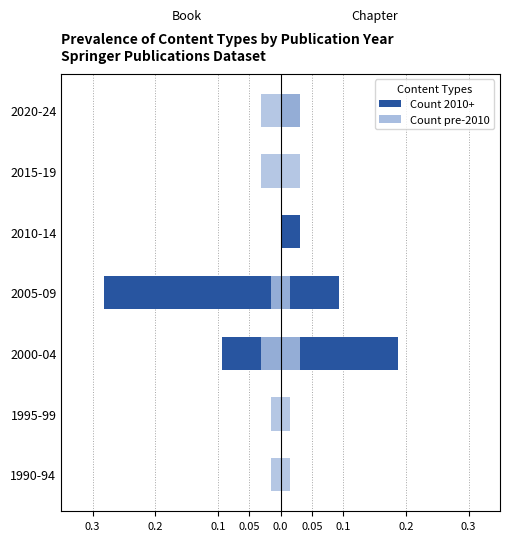

How many bars are there in total?

28